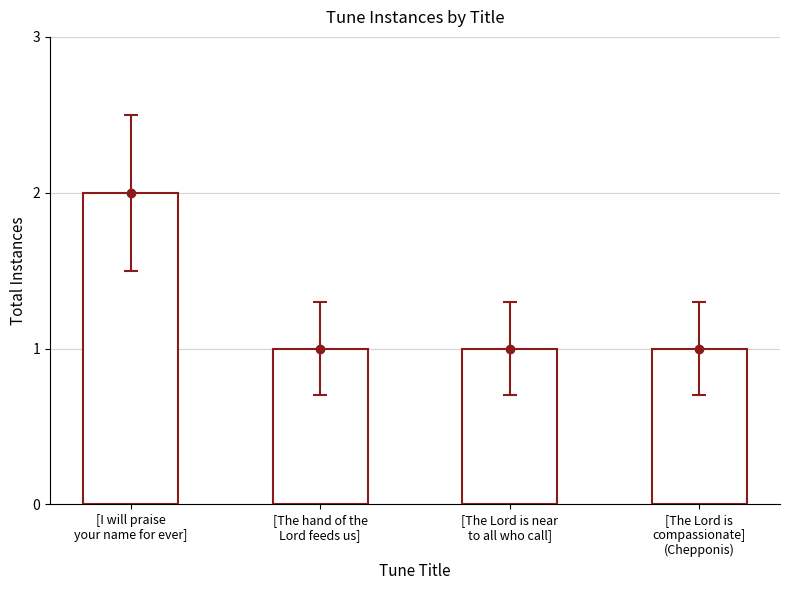

Which label corresponds to the largest value in the chart?

[I will praise
your name for ever]